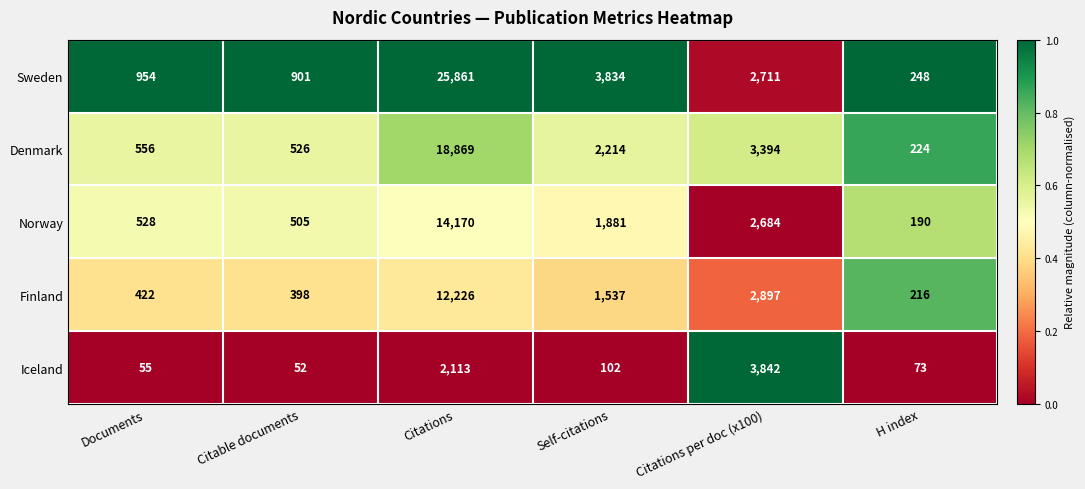

True or false: Sweden has a value of 954 at Documents.

True